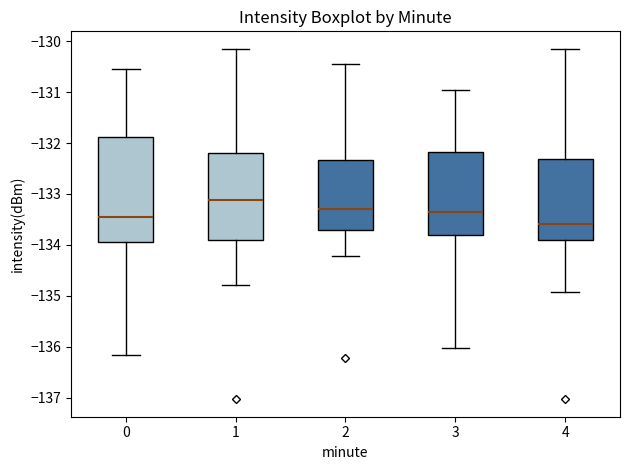

Where is the upper edge of the box at x = 3 on the y-axis? The values are not printed on the chart, so give them approximately, as read against the axis.

-132.2